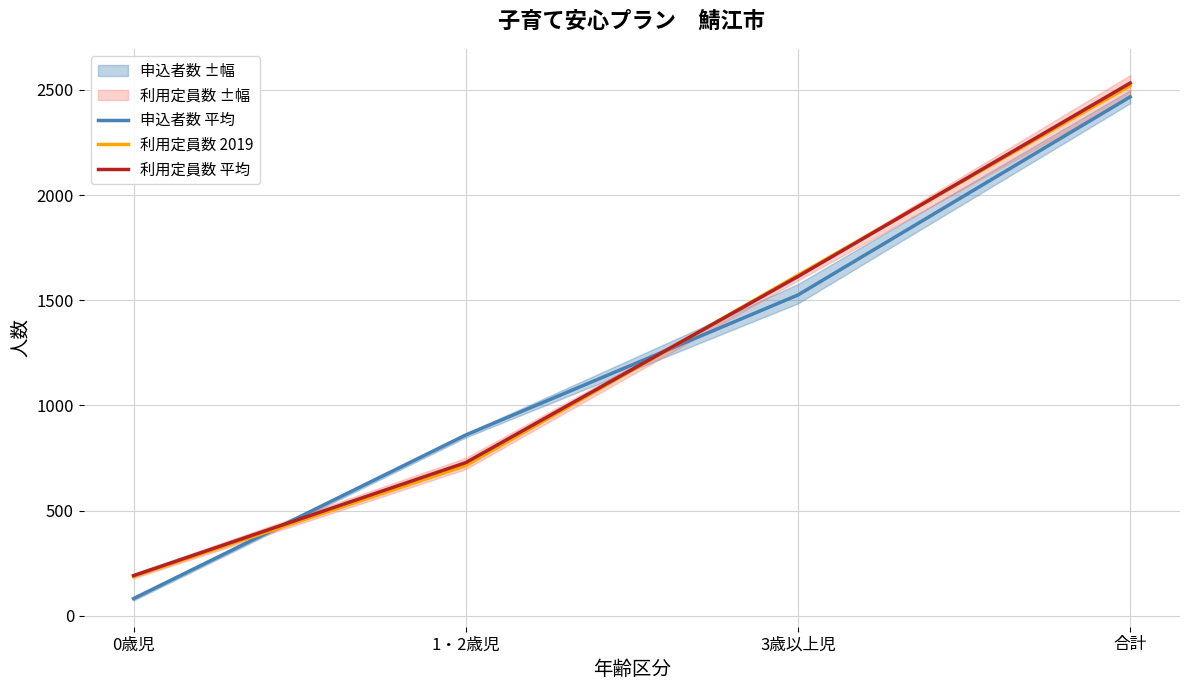

Reading left to right, what are all the values shown in this chart?

申込者数 平均: 82.0	859.5	1525.0	2466.5
利用定員数 2019: 187.0	714.0	1619.0	2520.0
利用定員数 平均: 191.2	728.2	1612.8	2532.2